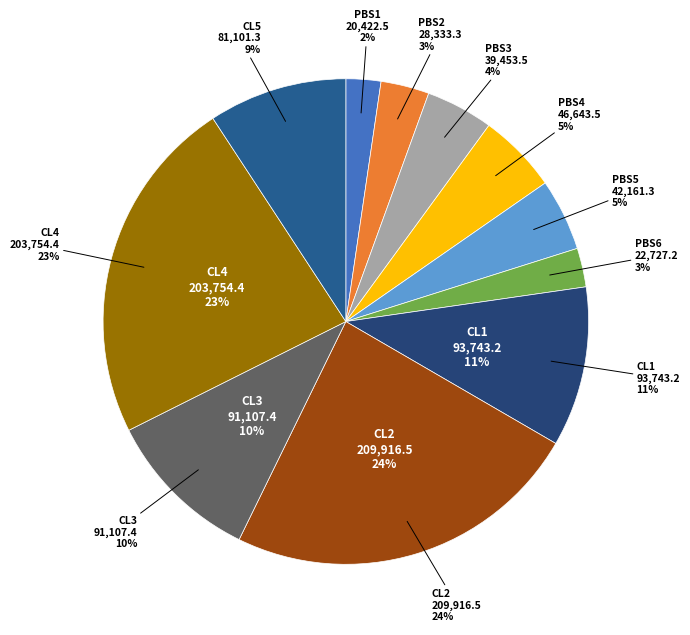

To the nearest percent, what is the average slice percentage?

9%